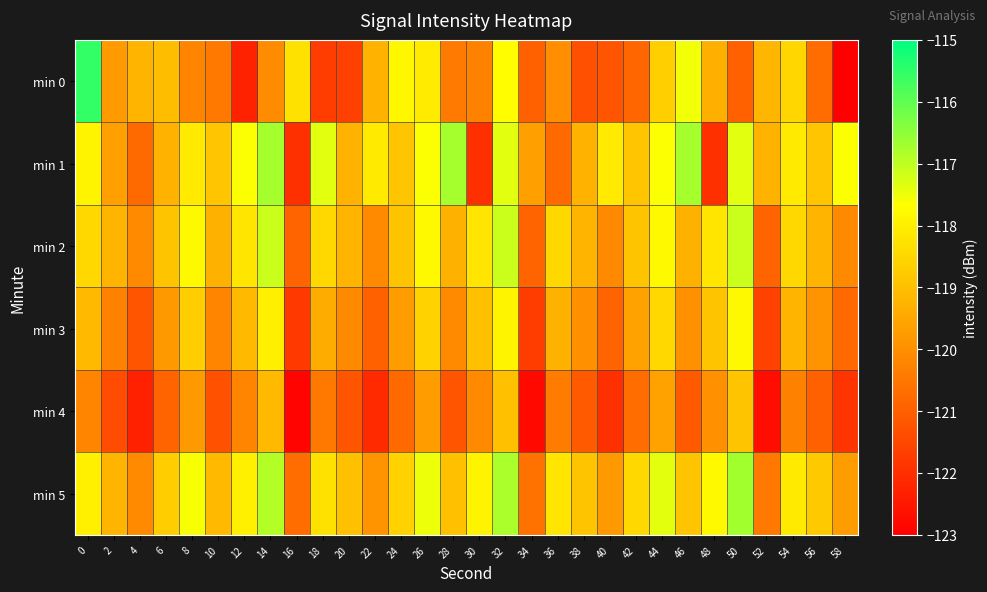

List the series in order of their peak value, lowest first.

min 4, min 3, min 2, min 1, min 5, min 0